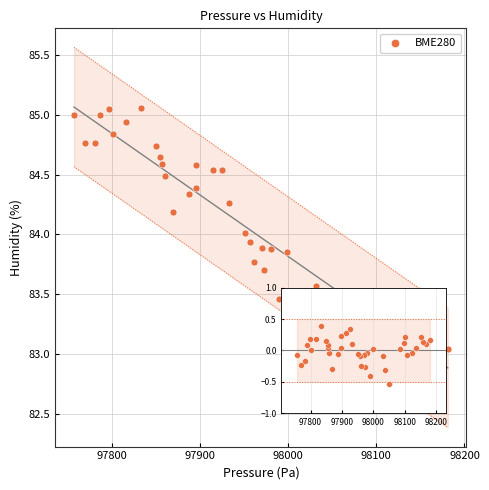

What is the range of Y values (max minus min)?

2.0